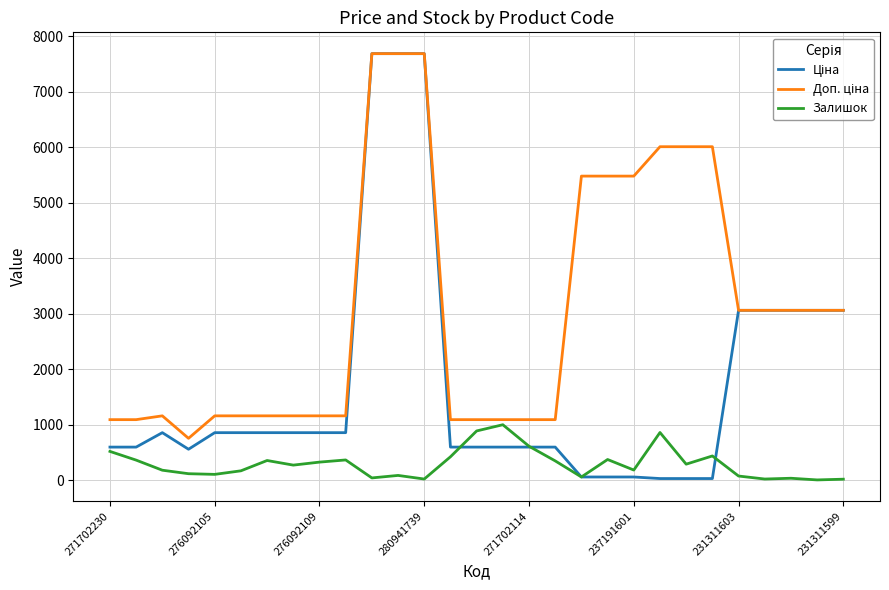

What is the greatest value displayed?

7688.0